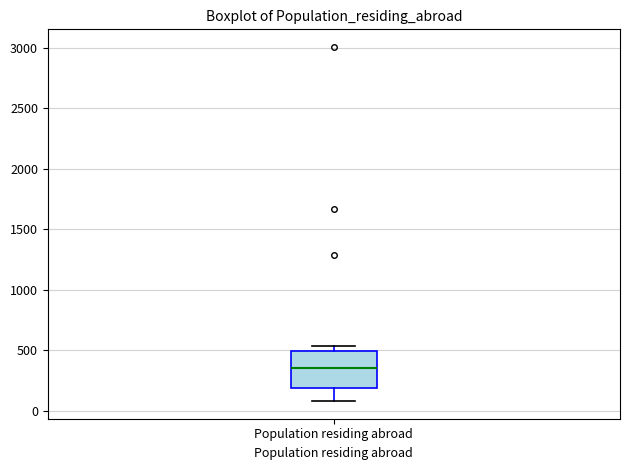

Read this box plot against the y-axis: the position of the median line, the range covered by the box, and the ends of both whiskers. The values are not printed on the chart, so give them approximately, as read against the axis.

median 350, box 200 to 500, whiskers 100 to 550